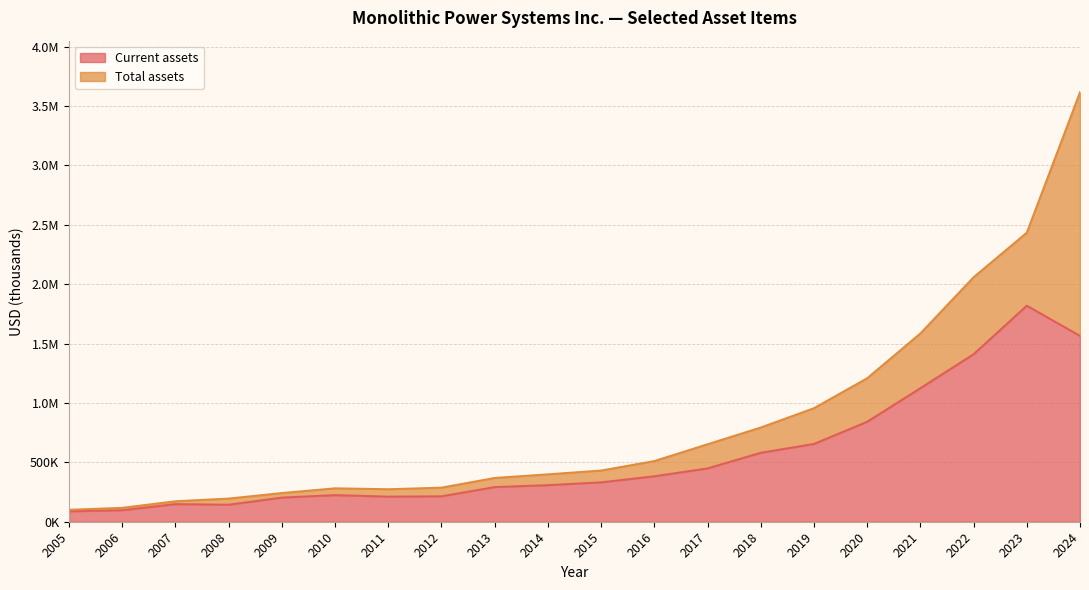

How many interior local peaks does the Current assets series have?

3